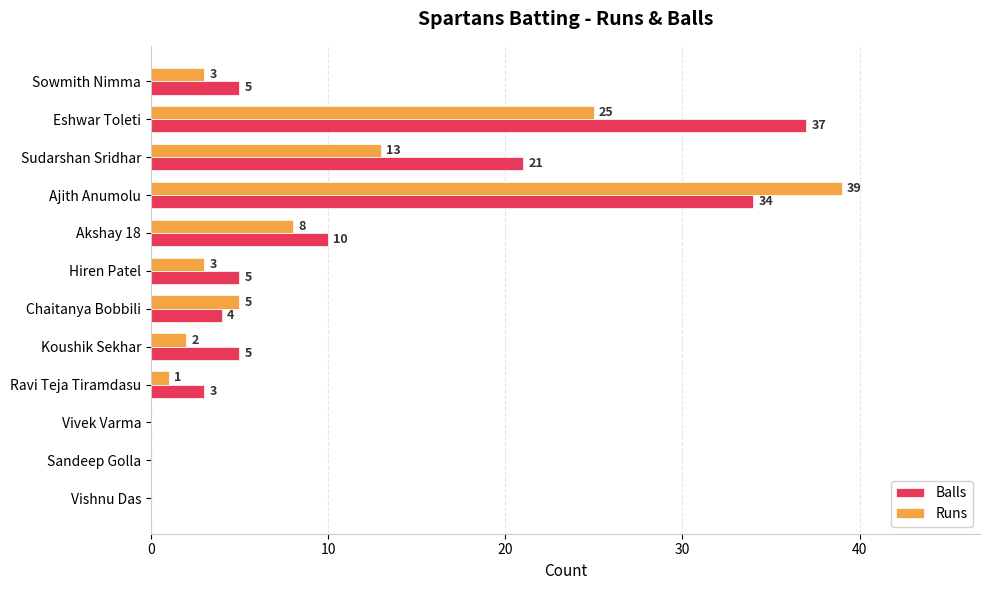

What are all the series names shown in the legend?

Balls, Runs